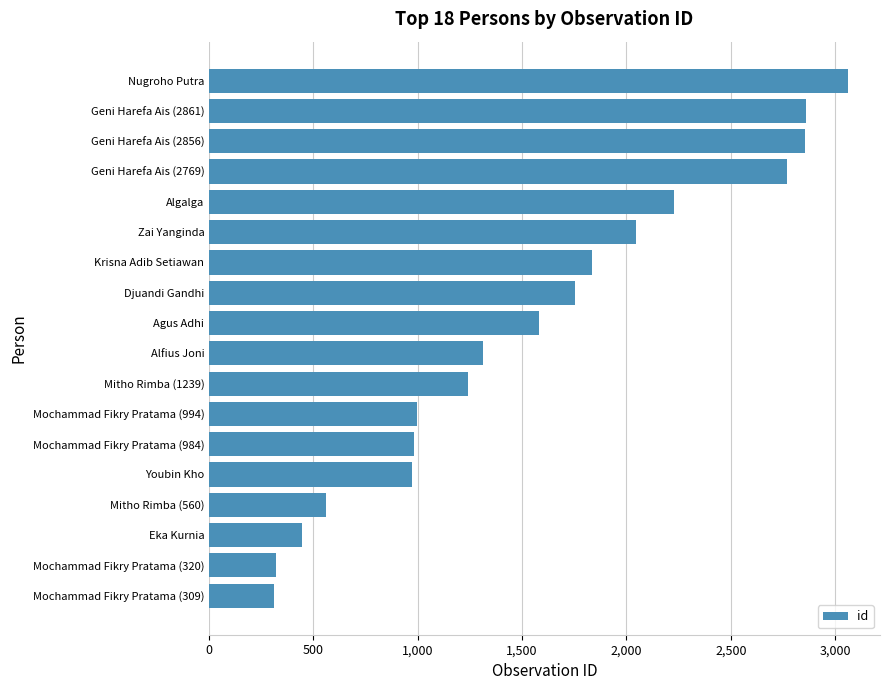

Where is the data nearest to the value 1685?

Djuandi Gandhi